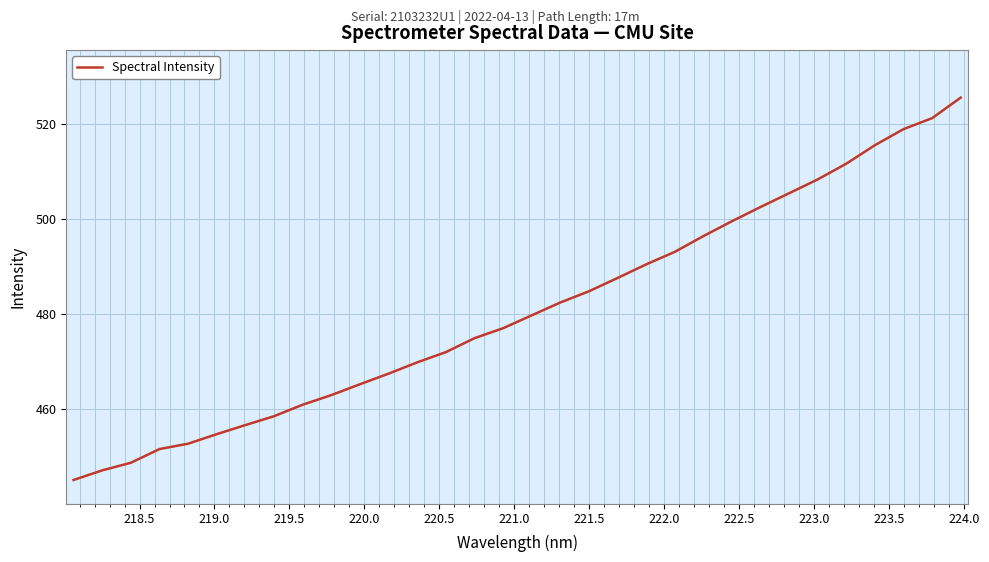

What is the smallest value displayed?

445.1